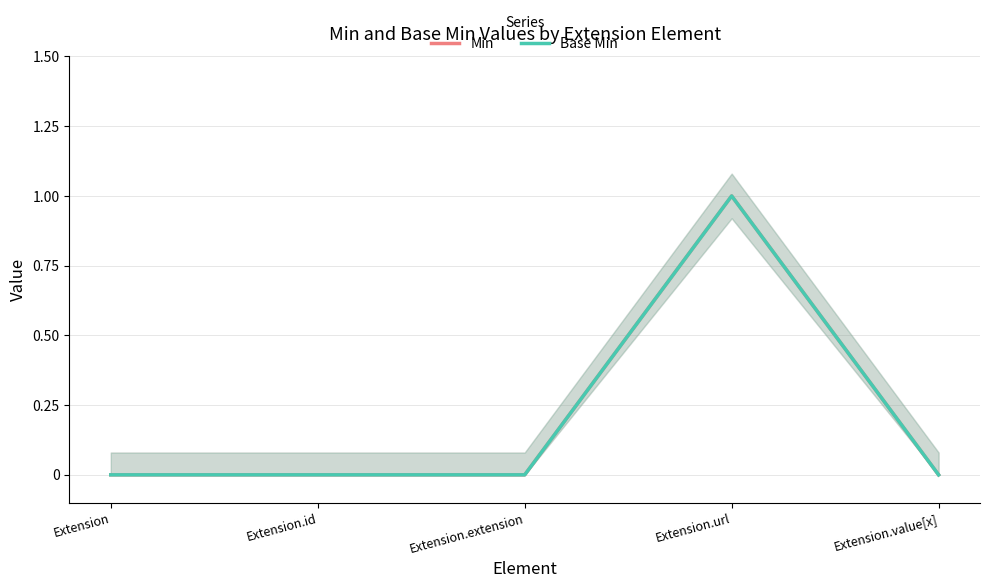

Rank the series at Extension.id from lowest to highest value.

Min, Base Min